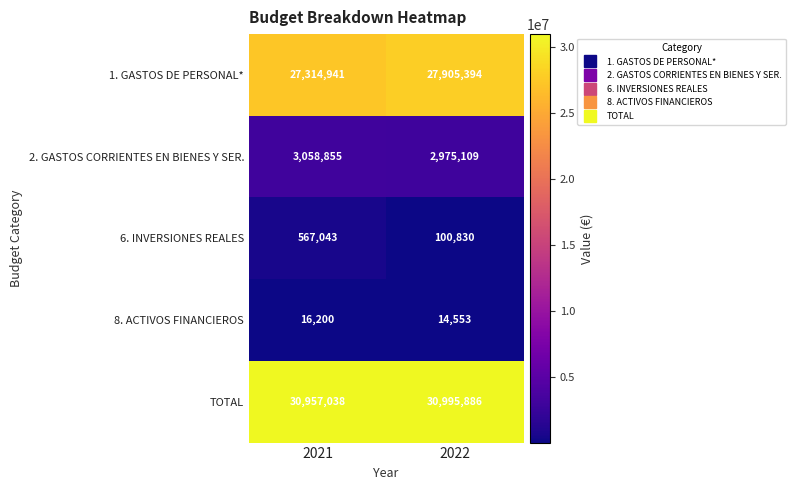

At how many categories does at least one series exceed 8044521?

2